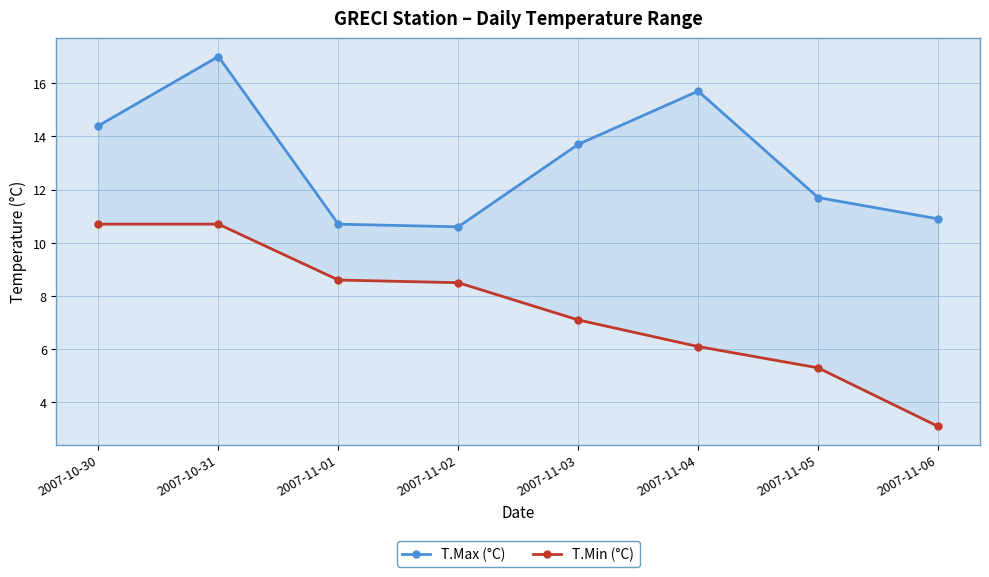

What is the label of the 3rd point from the right?

2007-11-04